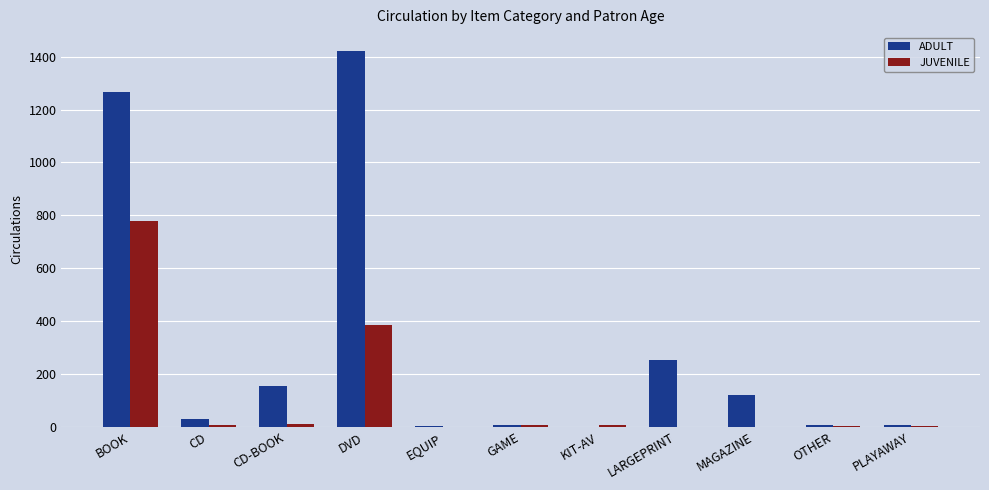

Which series has the largest total across all categories?

ADULT